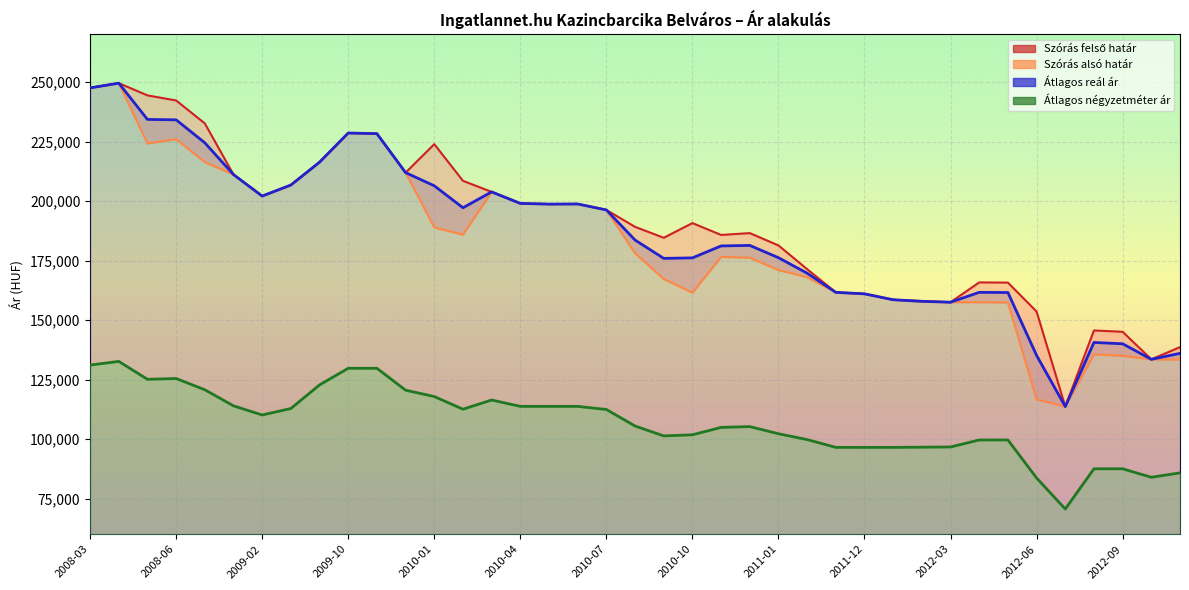

At how many categories does at least one series exceed 146390?

34